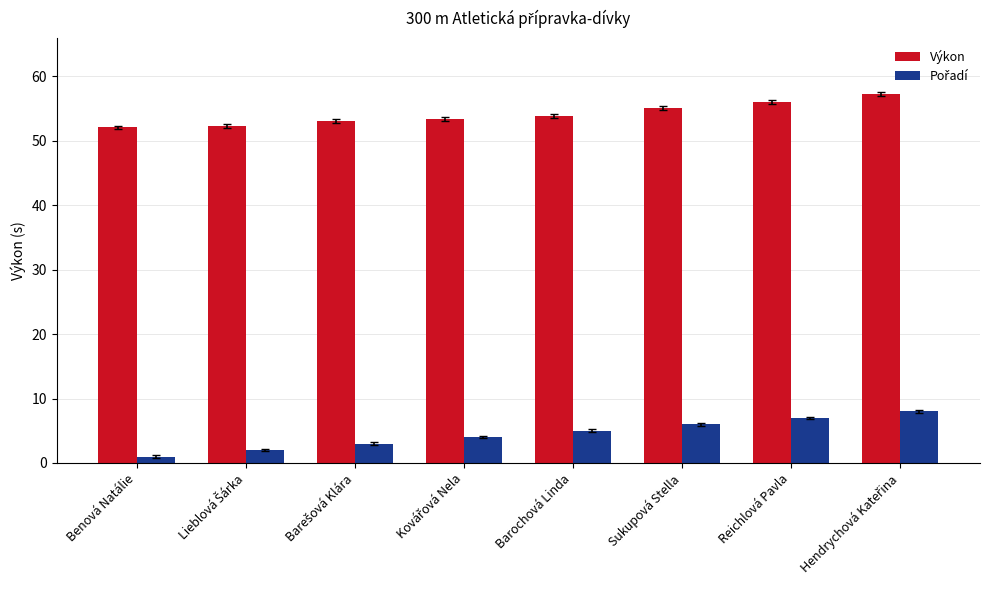

What is the difference between the second highest and minimum values in the Výkon series?

4.0